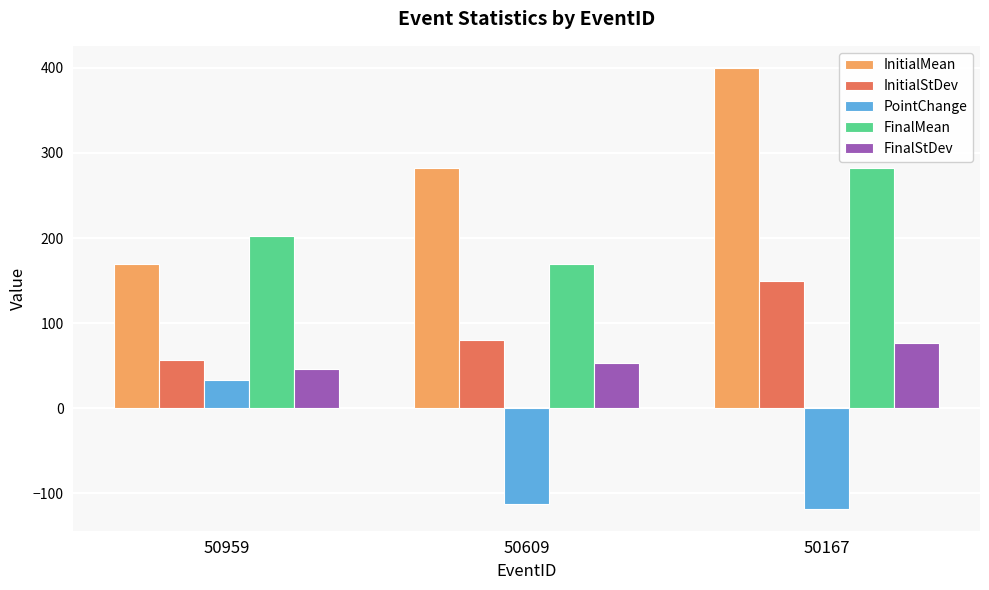

At how many categories does at least one series exceed 29?

3